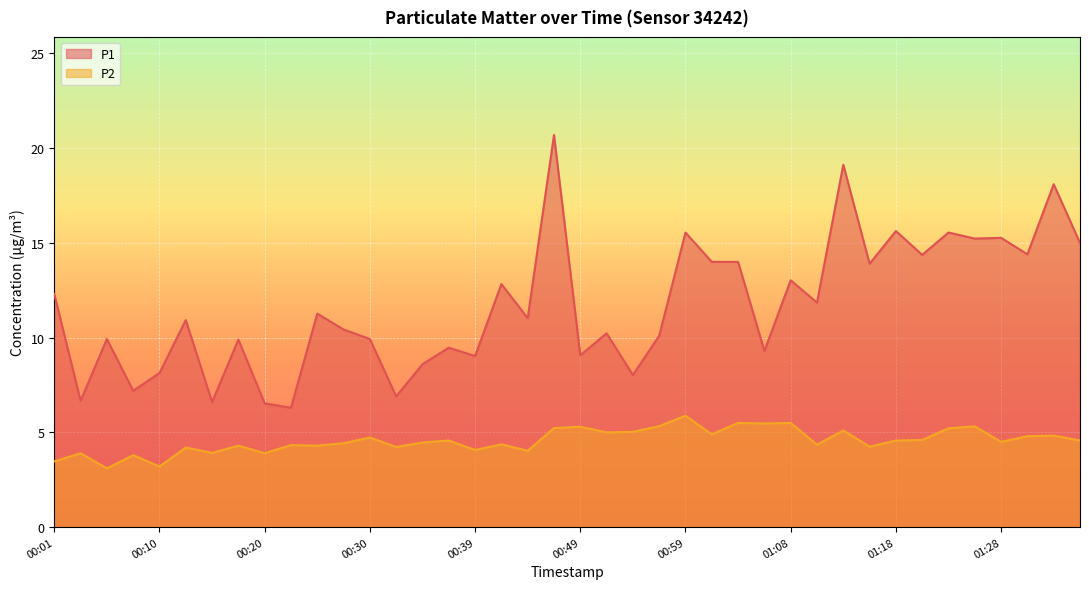

What is the label of the 20th point from the left?

00:47